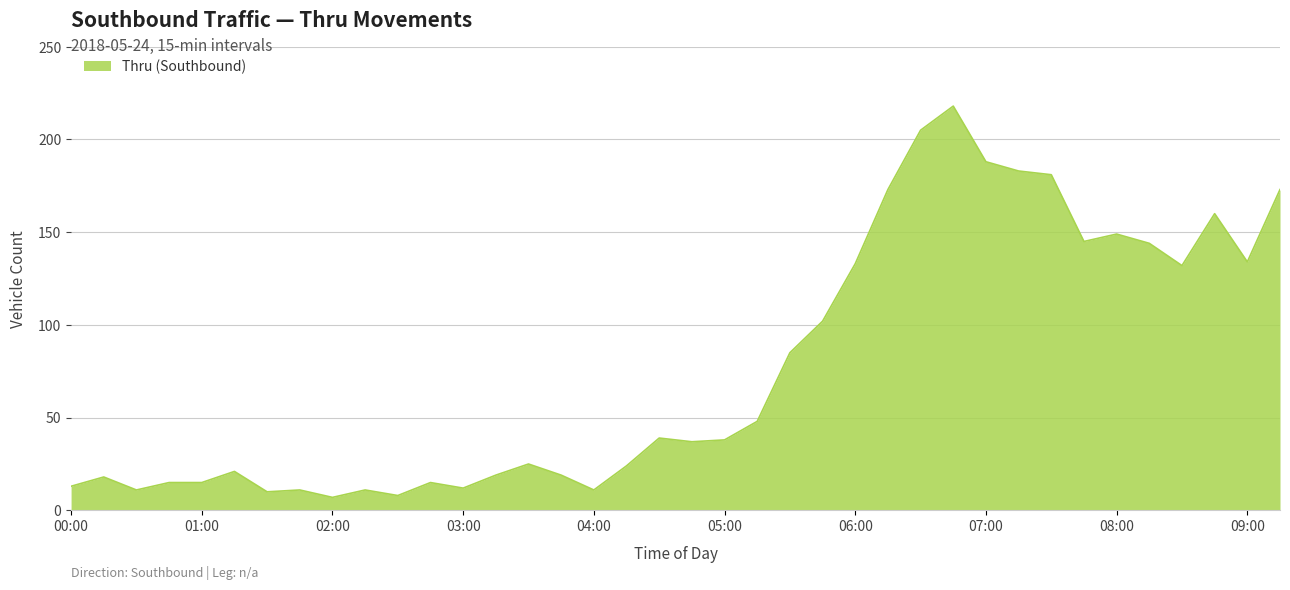

What is the greatest value displayed?

218